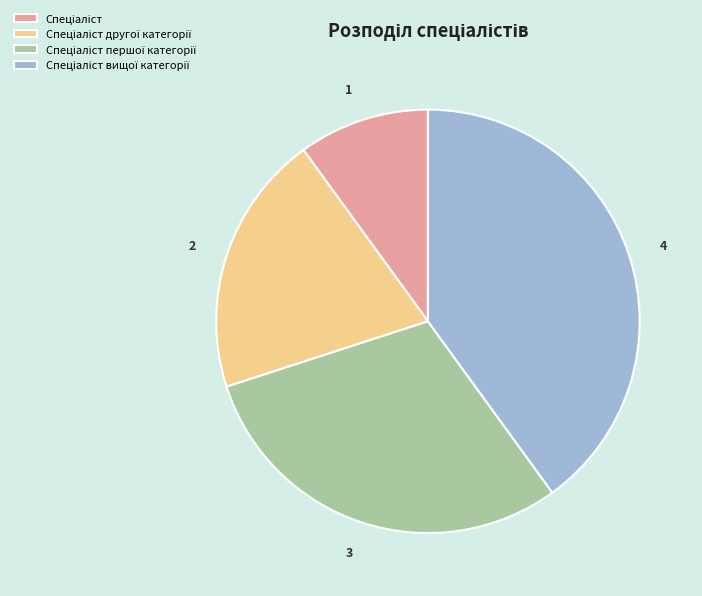

Is there any slice that represents more than half of the pie?

No